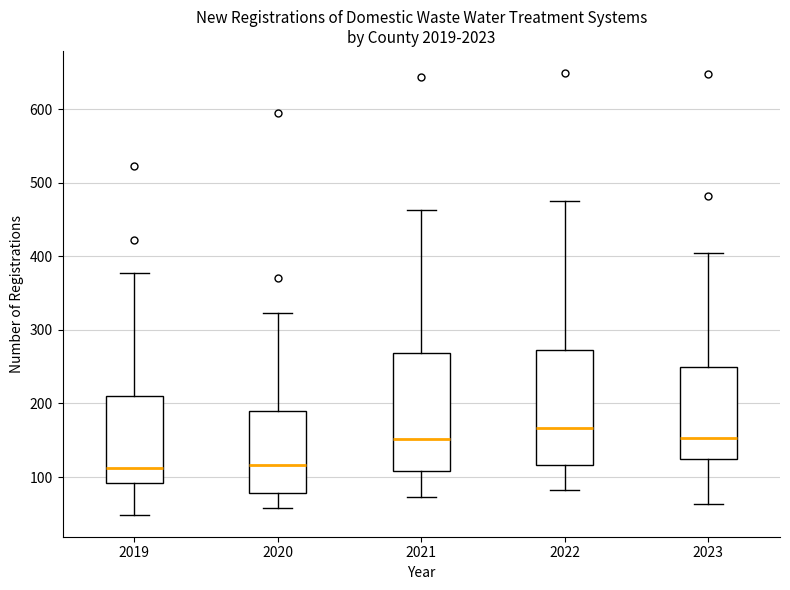

Reading left to right, transcribe this box plot: for each box, give where its median line is, the range the box spans, and where its two whiskers end, as read against the y-axis. The values are not printed on the chart, so give them approximately, as read against the axis.

2019: median 110, box 90 to 210, whiskers 50 to 380
2020: median 120, box 80 to 190, whiskers 60 to 320
2021: median 150, box 110 to 270, whiskers 70 to 460
2022: median 170, box 120 to 270, whiskers 80 to 480
2023: median 150, box 120 to 250, whiskers 60 to 410